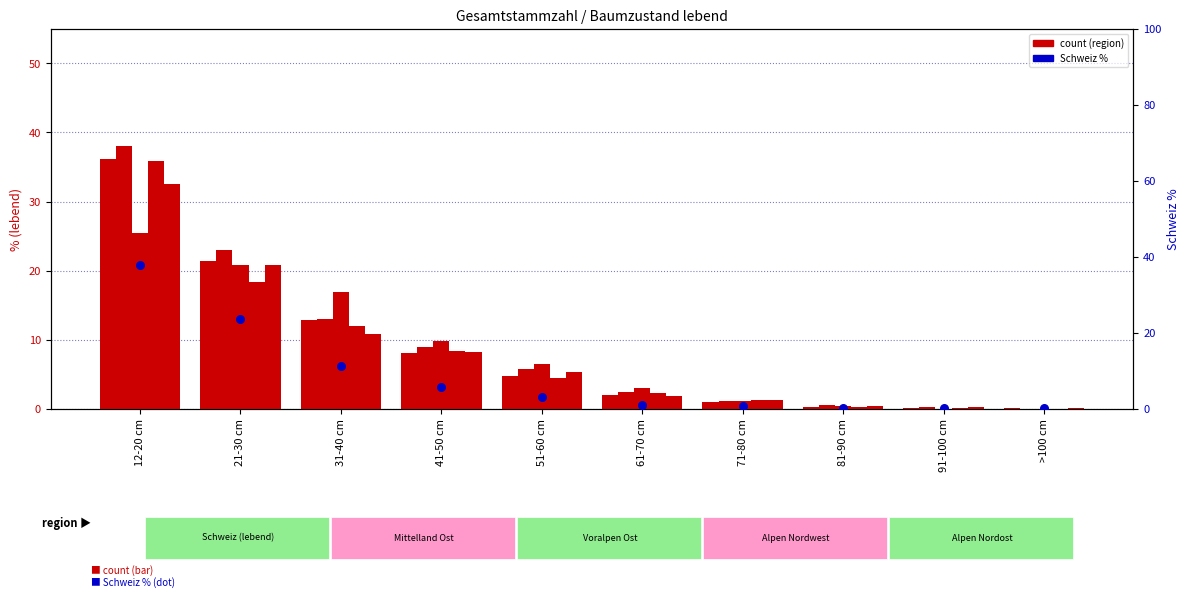

Is the value of Alpen Nordwest at 81-90 cm greater than the value of Mittelland Ost at 12-20 cm?

No